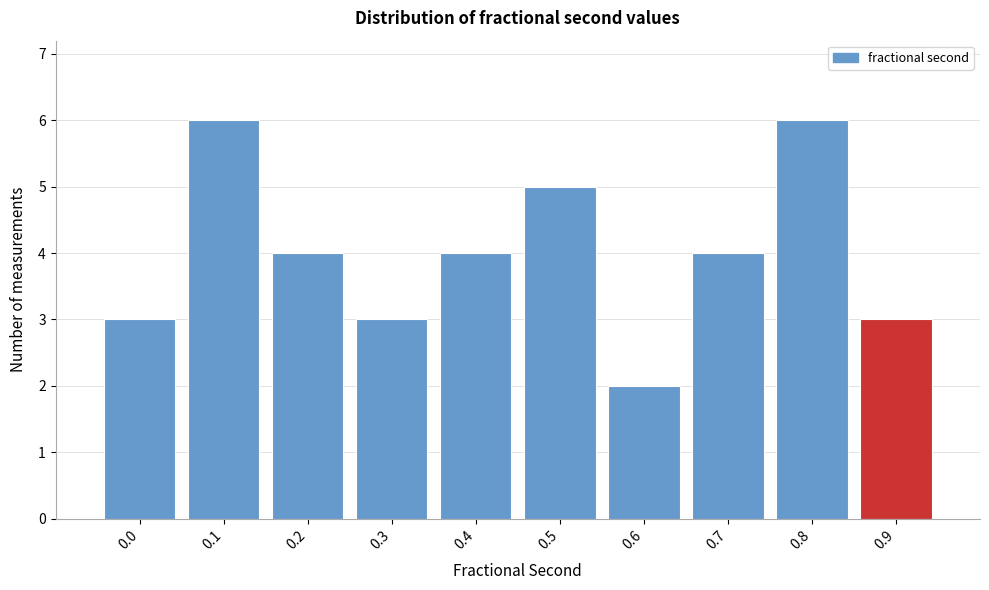

Reading left to right, list all the values displayed in this chart.

3	6	4	3	4	5	2	4	6	3